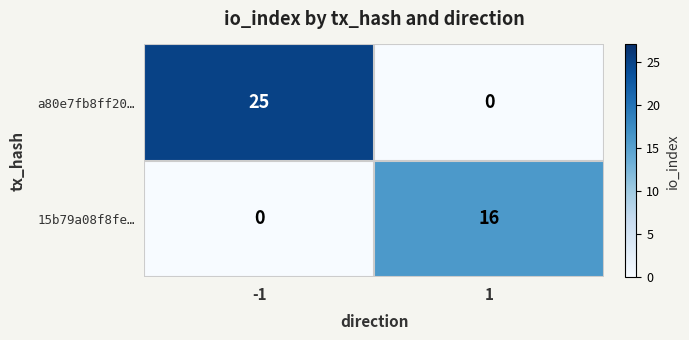

What is the average value of the 15b79a08f8fe… series?

8